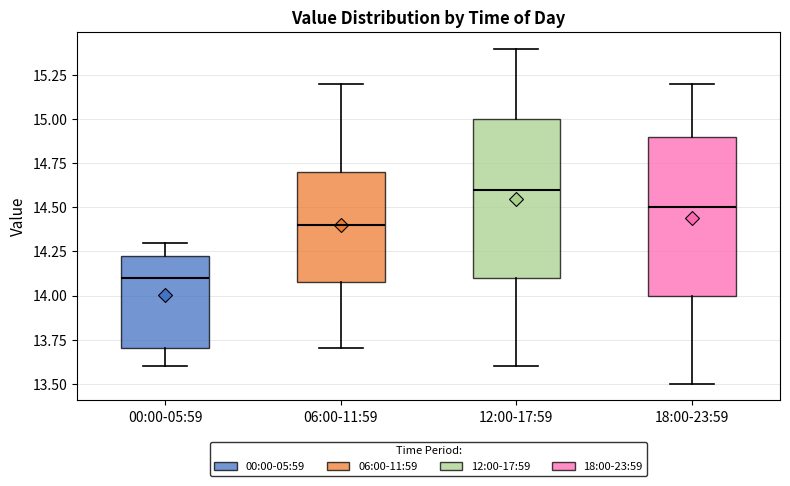

Reading left to right, transcribe this box plot: for each box, give where its median line is, the range the box spans, and where its two whiskers end, as read against the y-axis. The values are not printed on the chart, so give them approximately, as read against the axis.

00:00-05:59: median 14.10, box 13.70 to 14.25, whiskers 13.60 to 14.30
06:00-11:59: median 14.40, box 14.10 to 14.70, whiskers 13.70 to 15.20
12:00-17:59: median 14.60, box 14.10 to 15.00, whiskers 13.60 to 15.40
18:00-23:59: median 14.50, box 14.00 to 14.90, whiskers 13.50 to 15.20